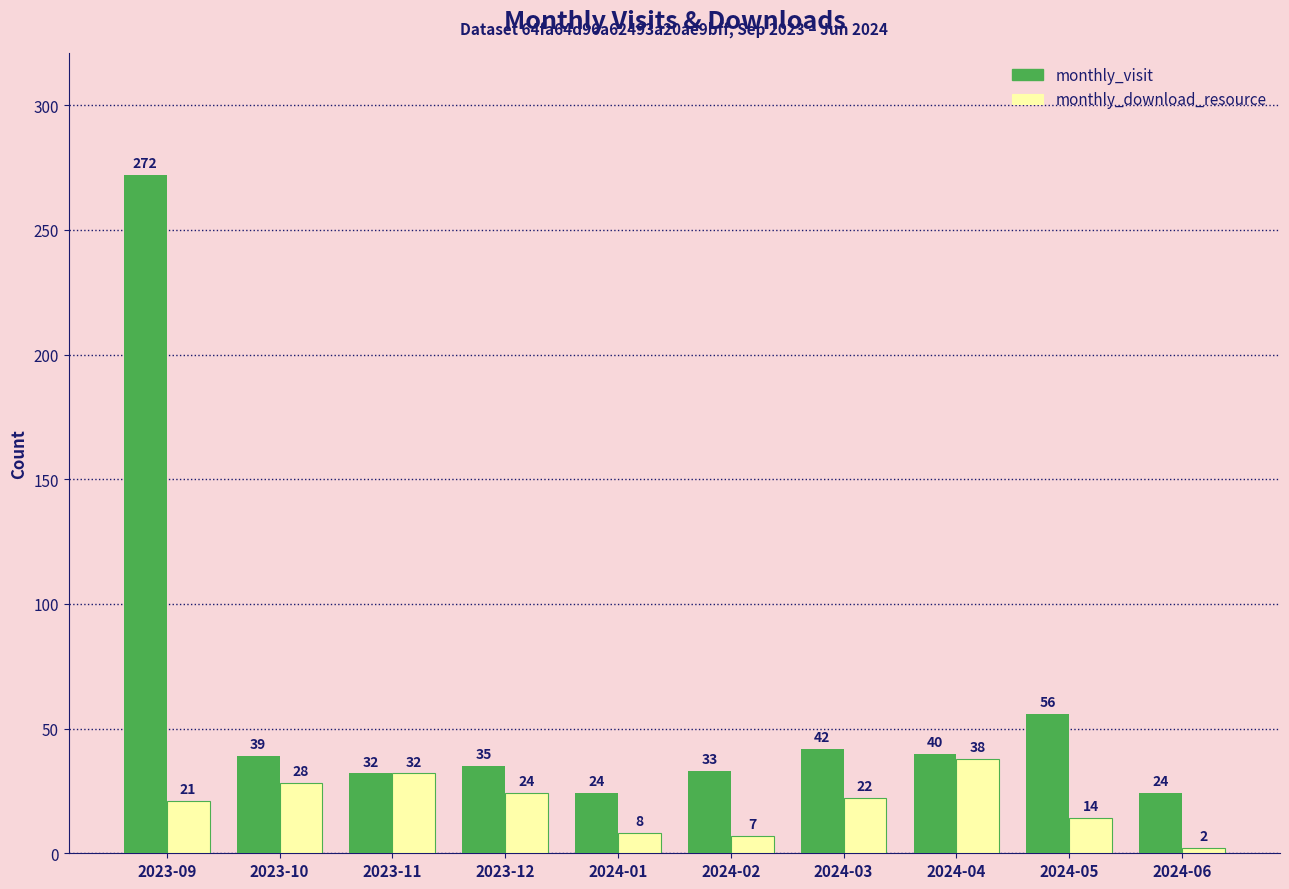

How many bars are there in each group?

2